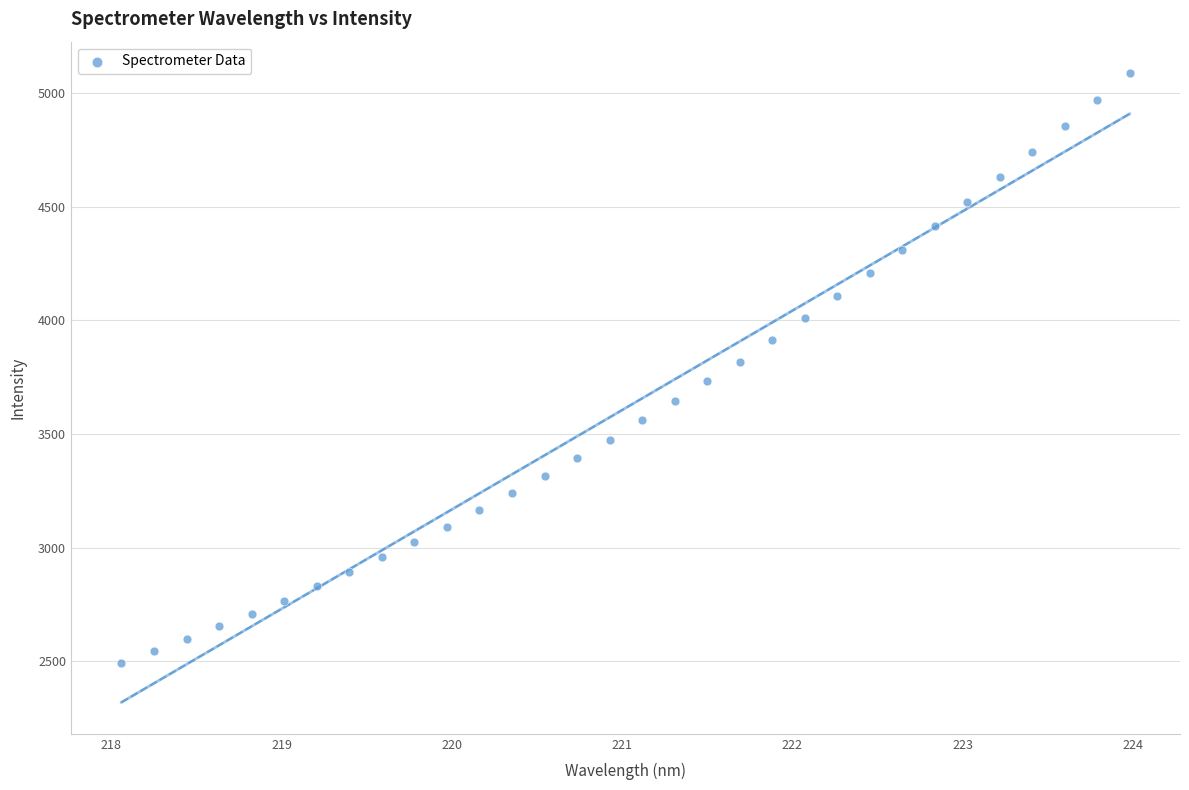

What is the range of X values (max minus min)?

5.9